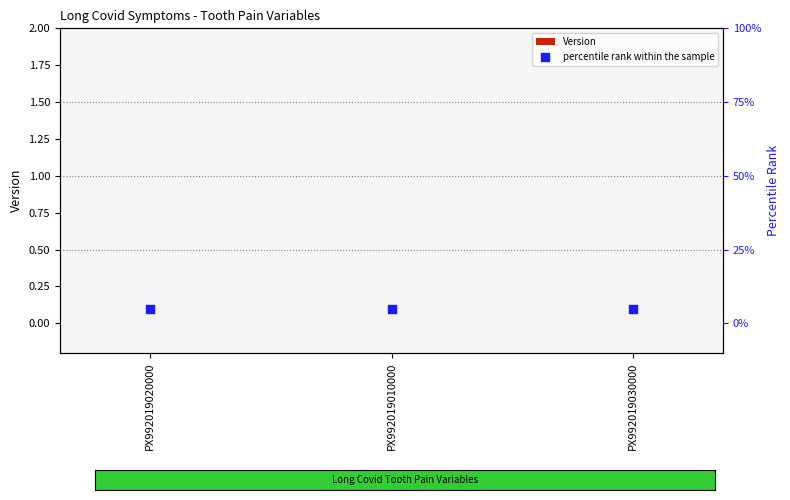

Which series has the widest spread of Y values?

Version